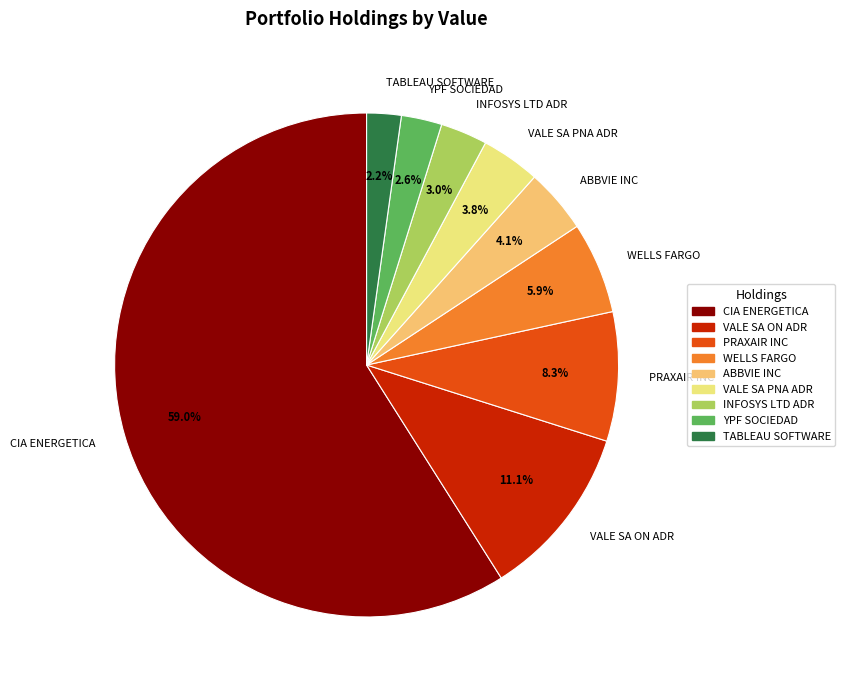

What percentage do PRAXAIR INC and VALE SA ON ADR together represent?

19.4%